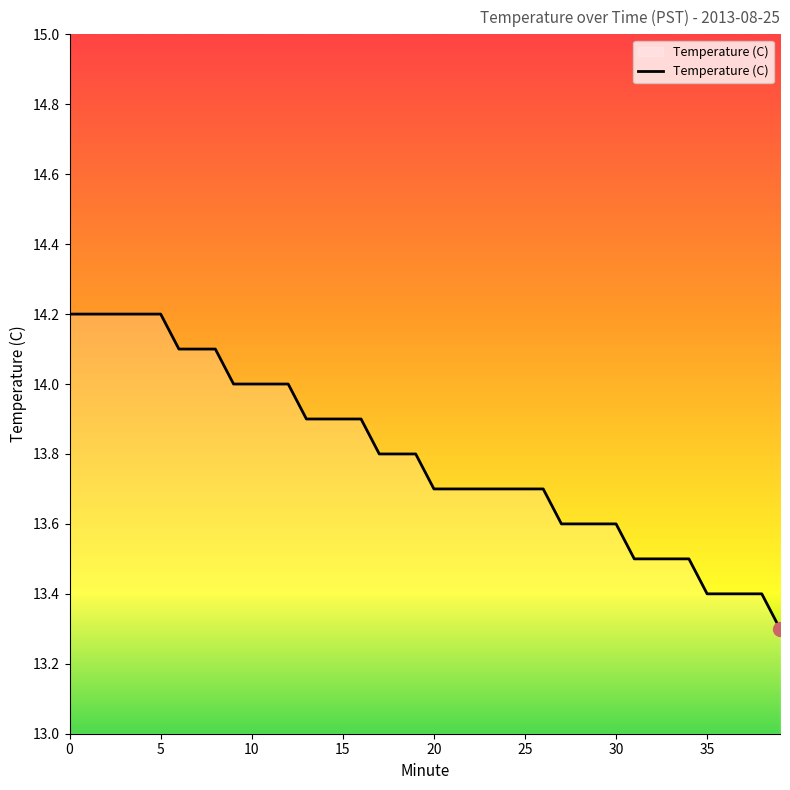

How many values are between 13 and 14?

31